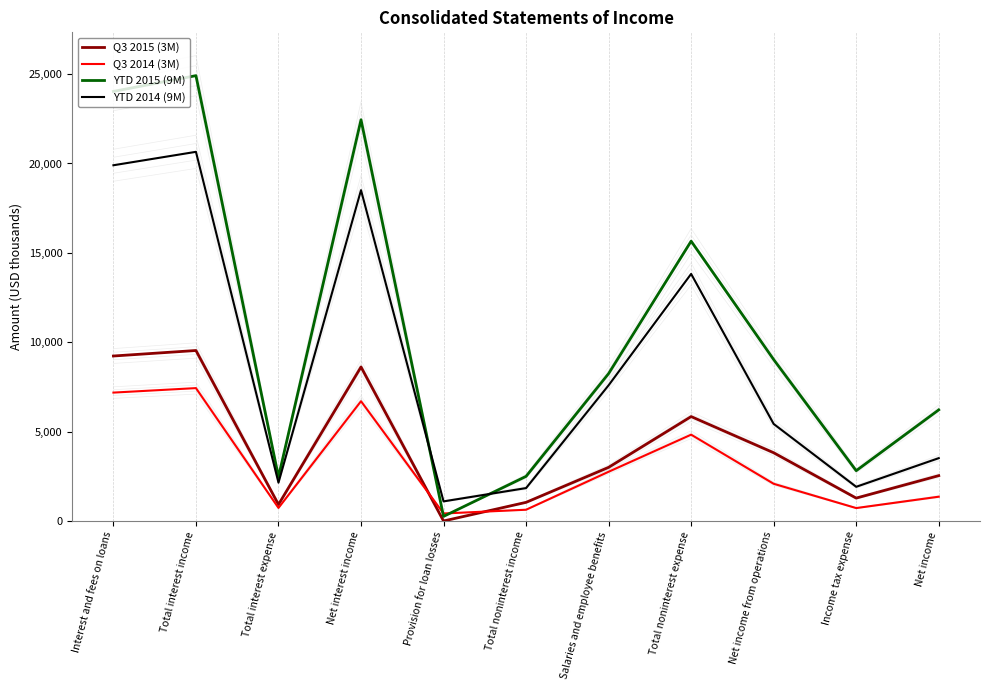

How many values in the YTD 2014 (9M) series exceed 5429?

5